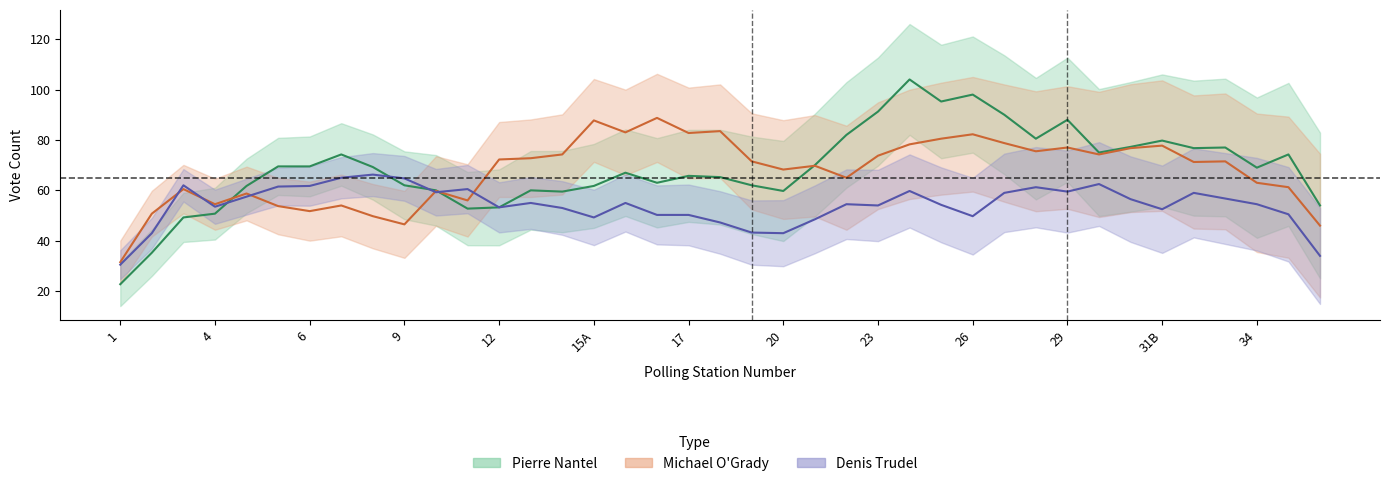

Between which two adjacent categories do Denis Trudel and Pierre Nantel first intersect?

4 and 5A